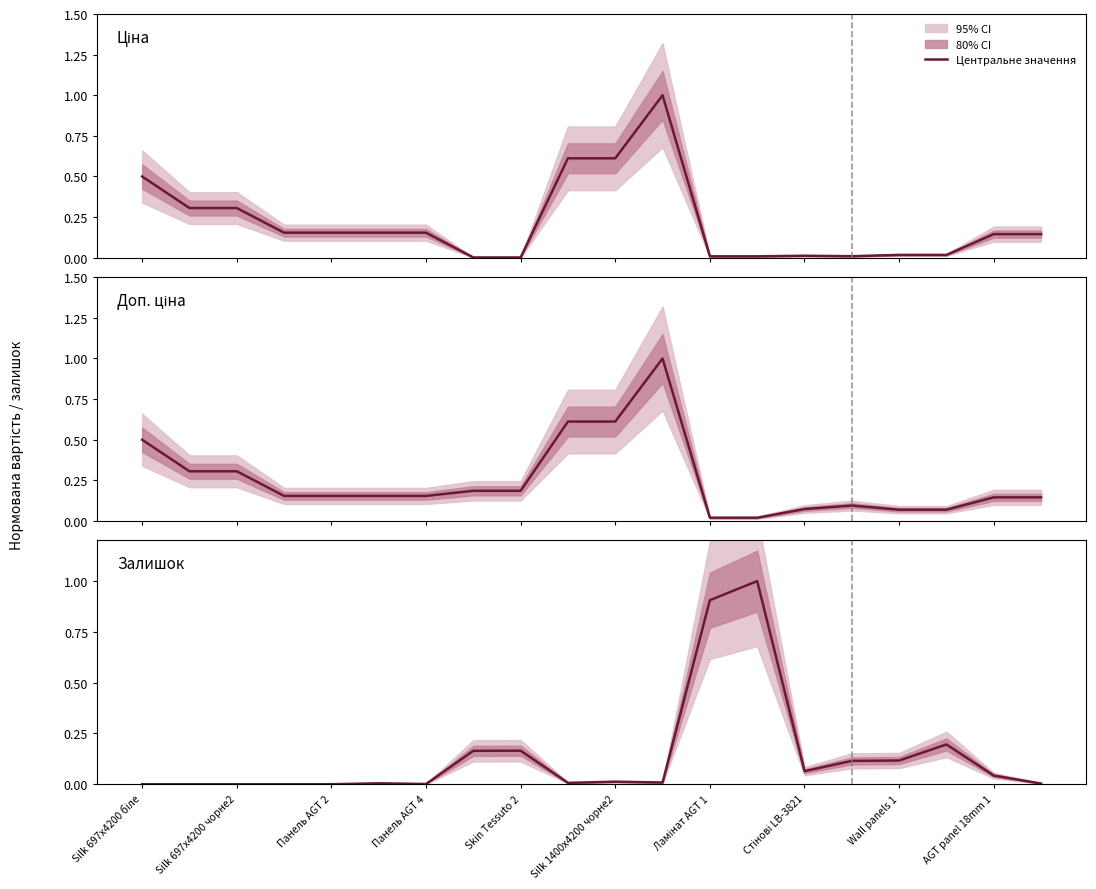

List the series in order of their overall mean, lowest first.

Залишок, Ціна, Доп. ціна